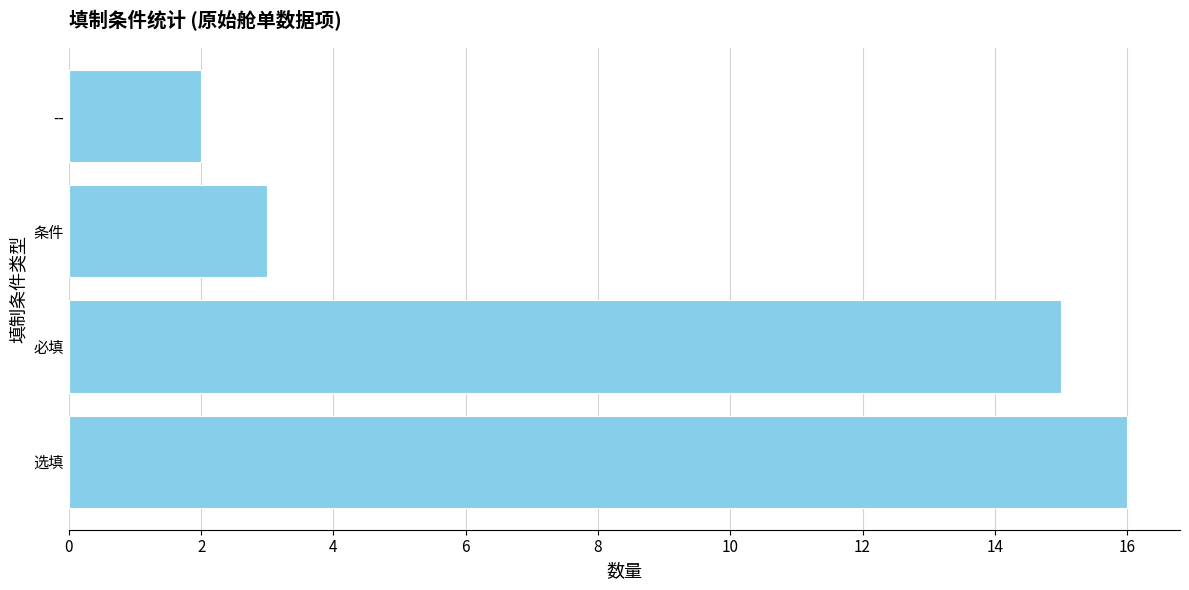

What is the change in value from 必填 to --?

-13